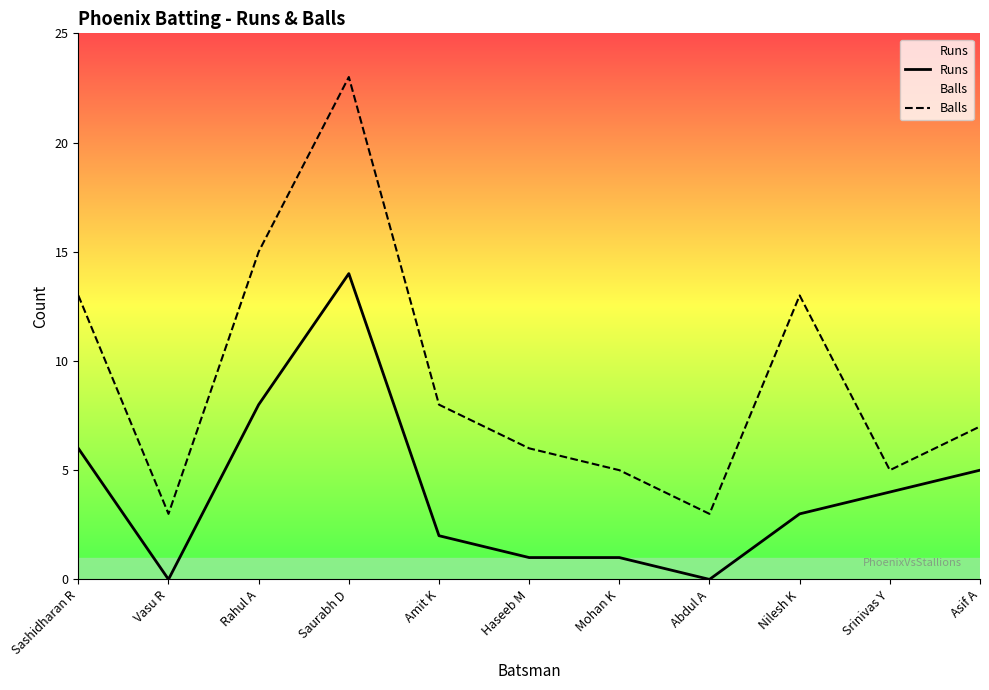

True or false: Runs has a value of 6 at Srinivas Y.

False